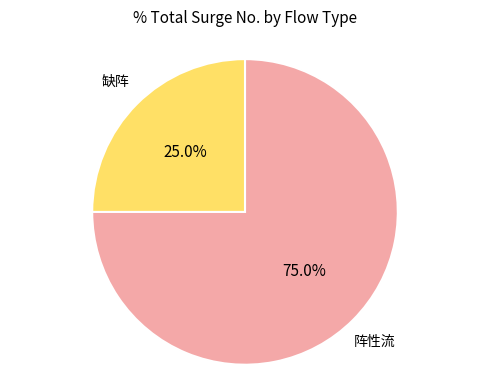

Is there any slice that represents more than half of the pie?

Yes